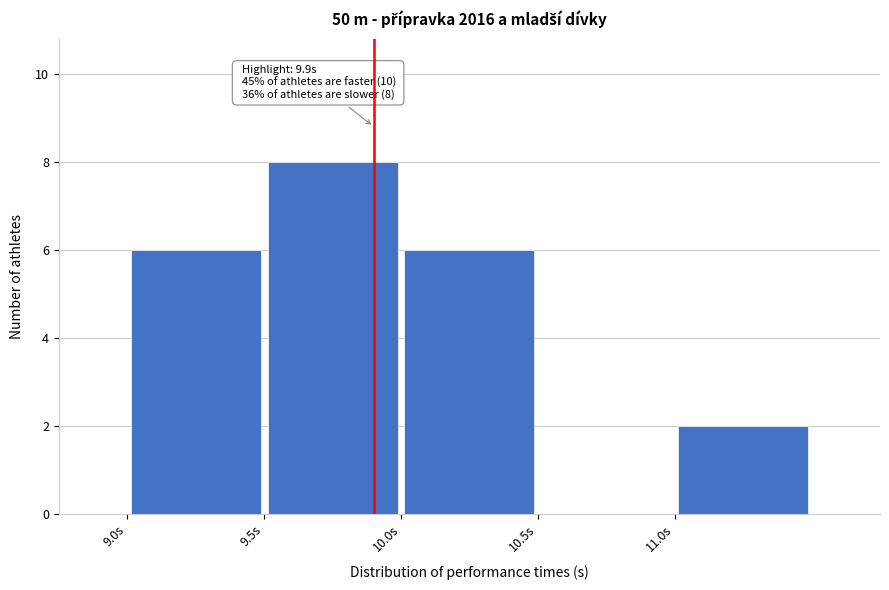

Which range on the x-axis has the tallest bar?

9.5 to 10.0